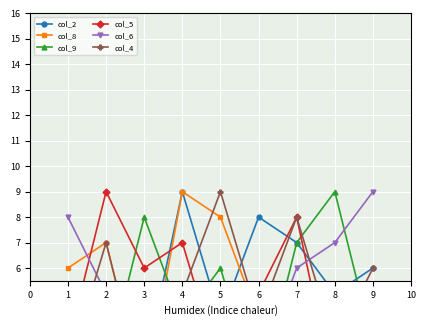

Is this an area chart (filled region under the line)?

No